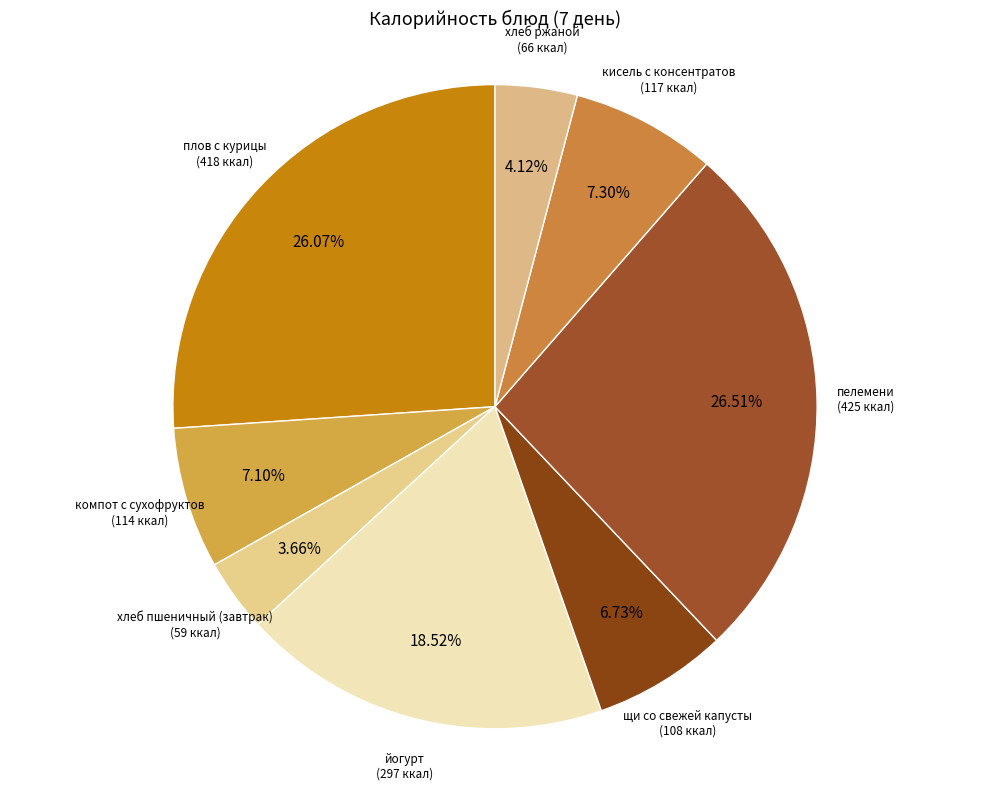

Is there any slice that represents more than half of the pie?

No